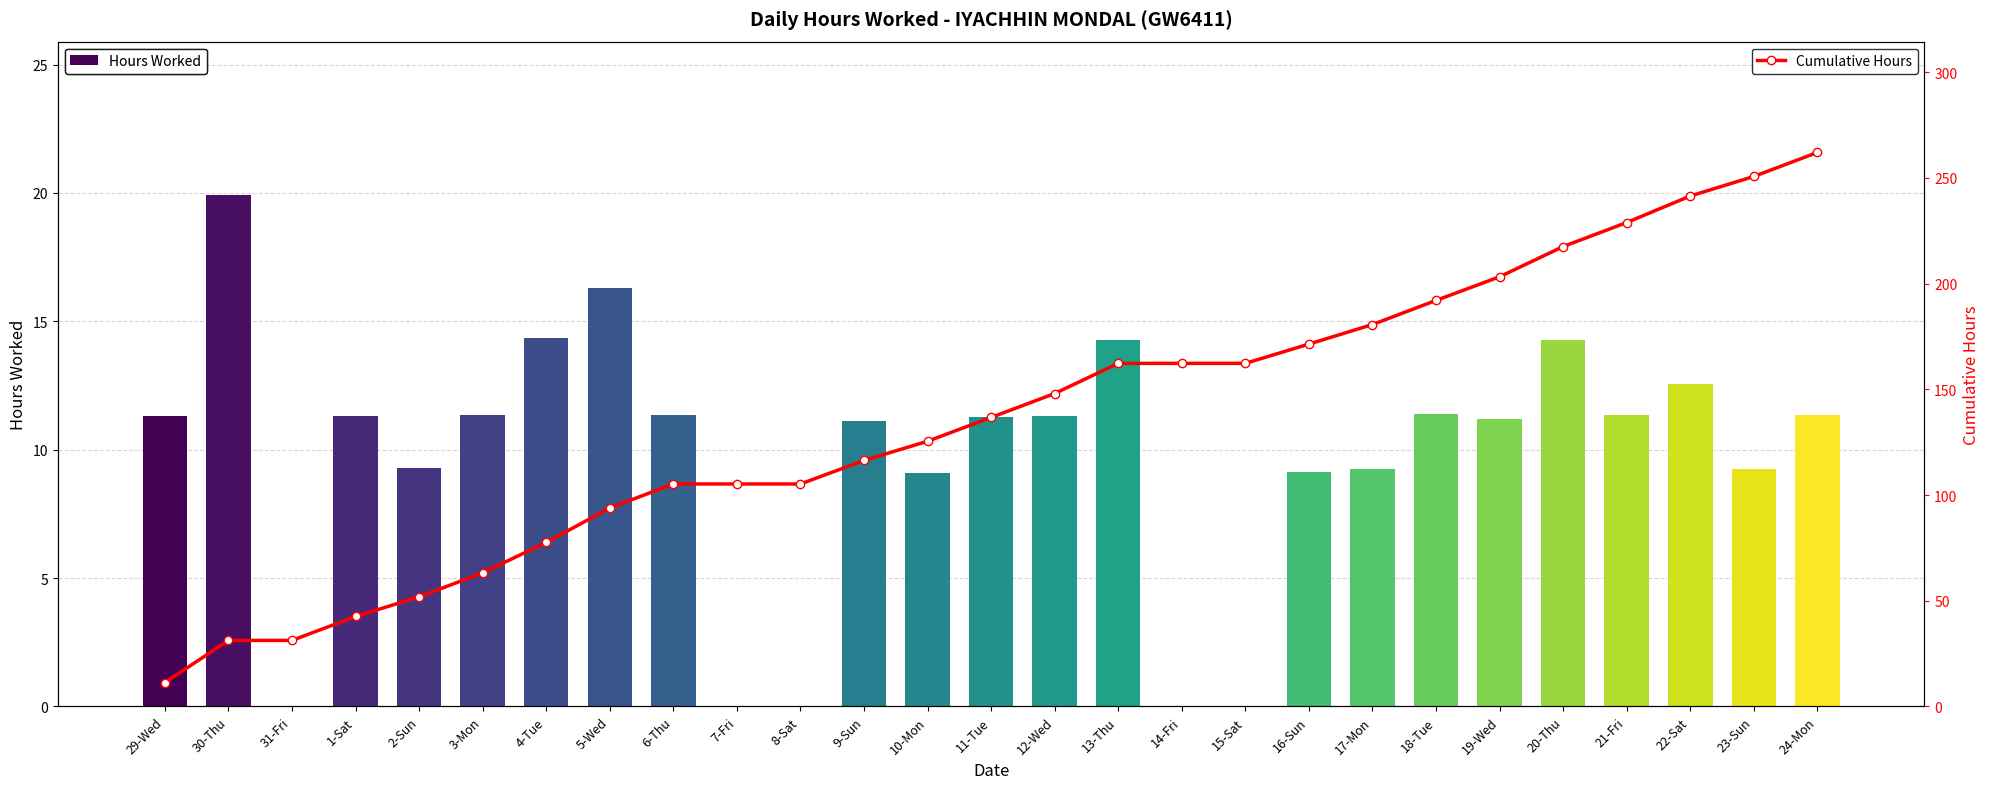

Rank the series by their average value, from lowest to highest.

Hours Worked, Cumulative Hours